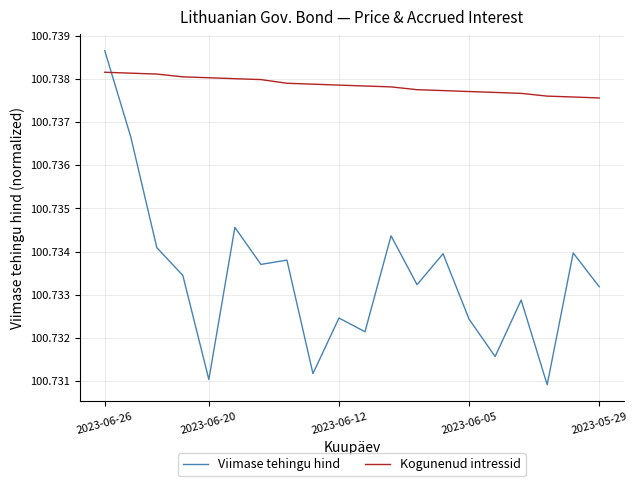

Which series has the largest range (max minus min)?

Viimase tehingu hind